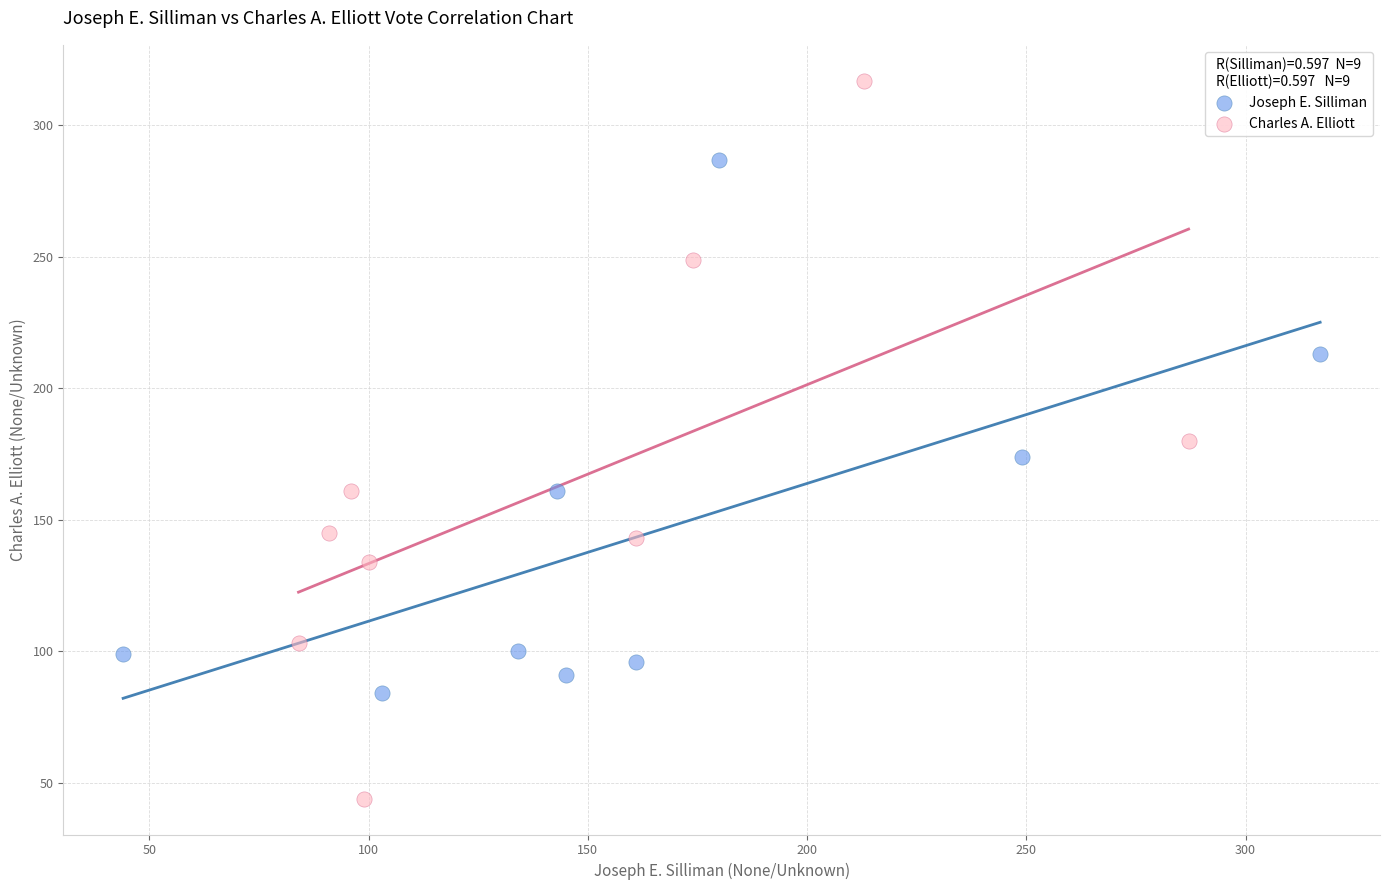

Which series contains the lowest Y value?

Charles A. Elliott